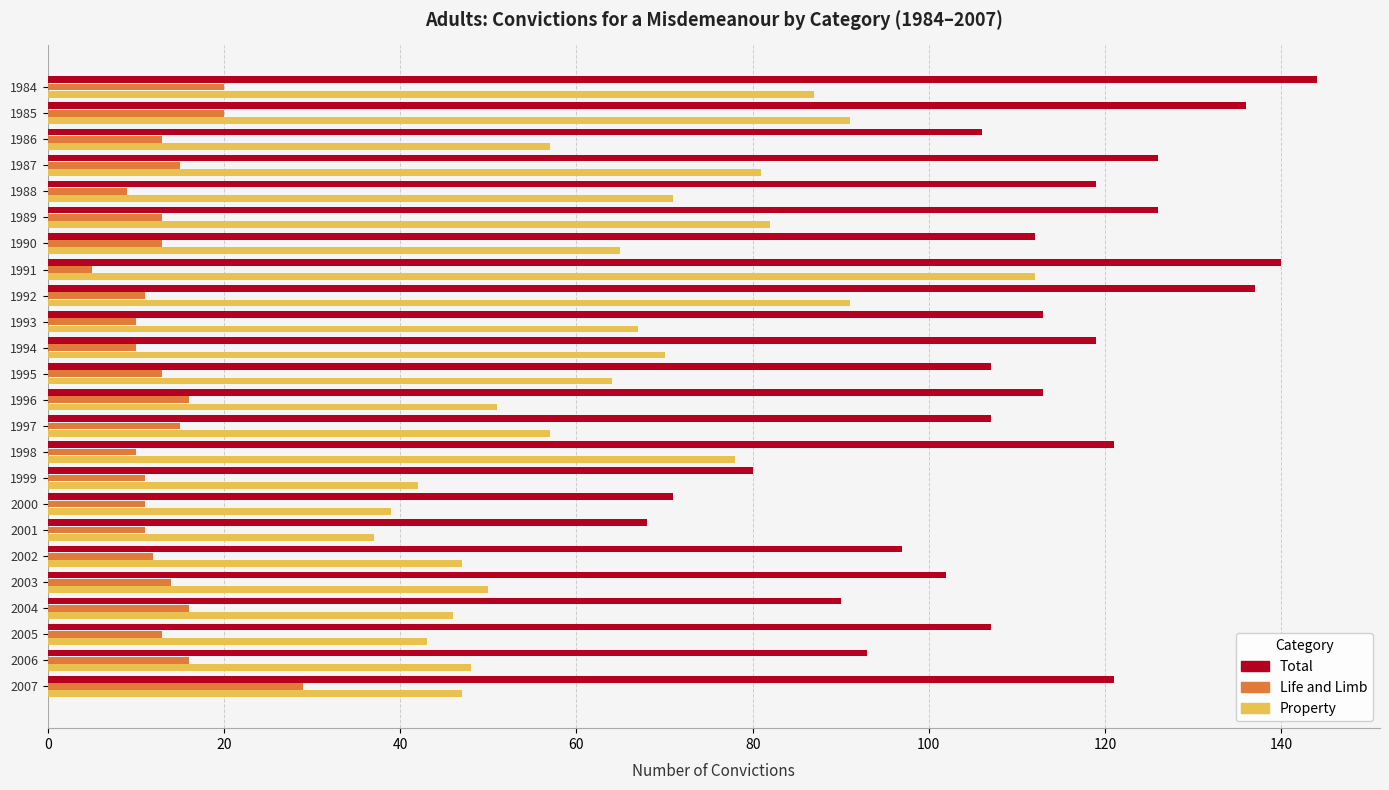

What is the difference between the maximum and minimum values in the Total series?

76